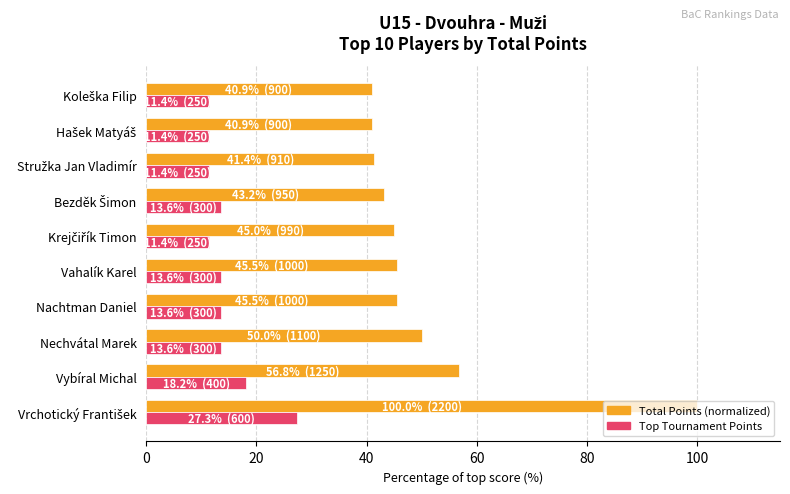

What is the sum of all Top Tournament Points values?

145.5